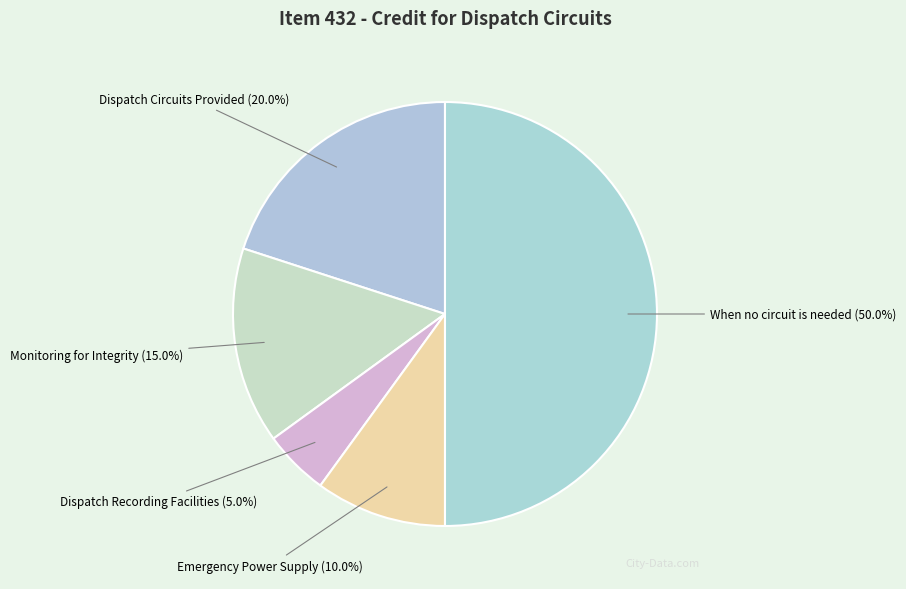

To the nearest percent, what is the difference between the largest and smallest slice percentages?

45%